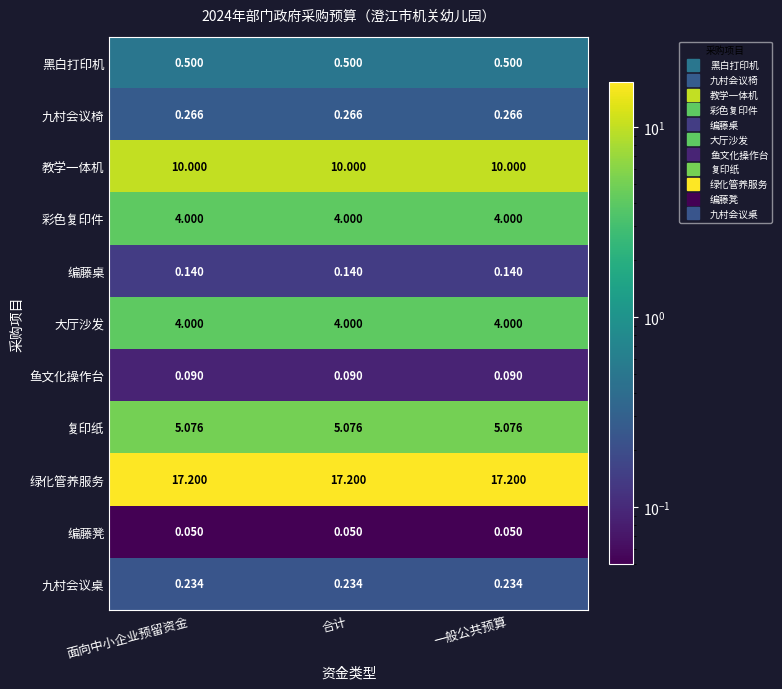

Is the value of 大厅沙发 at 面向中小企业预留资金 greater than the value of 九村会议桌 at 合计?

Yes